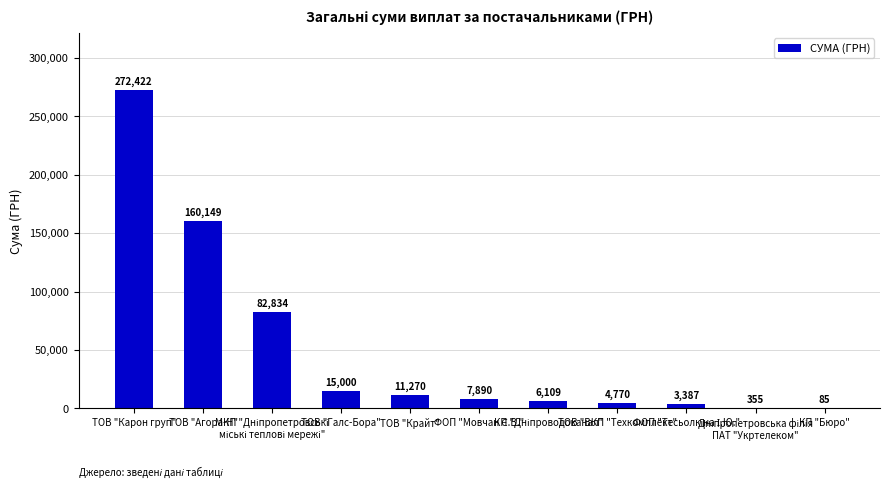

Count the number of data series in this chart.

1